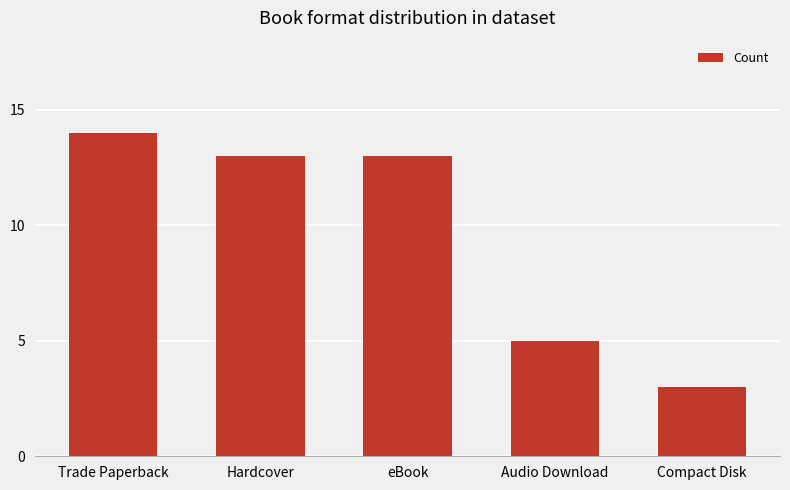

Which label corresponds to the smallest value in the chart?

Compact Disk